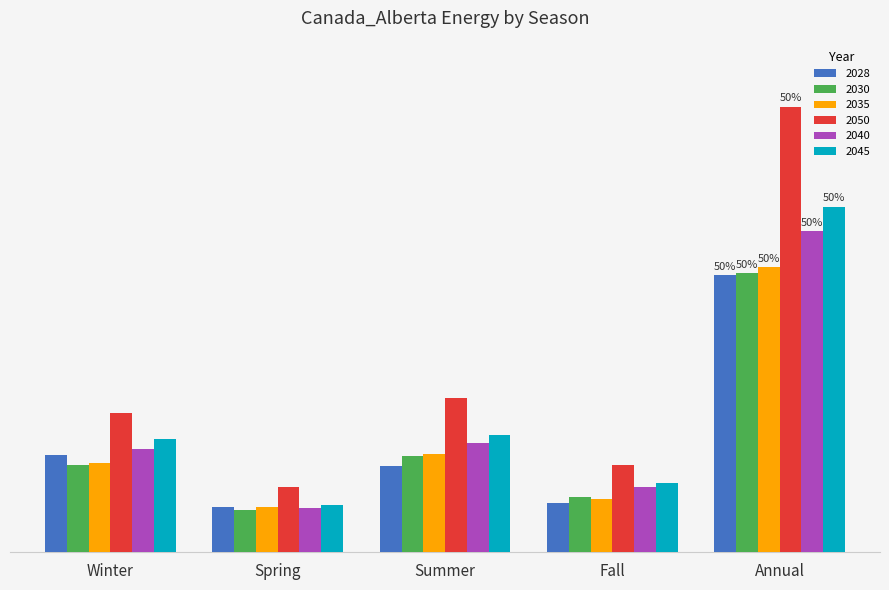

Which series has the largest total across all categories?

2050